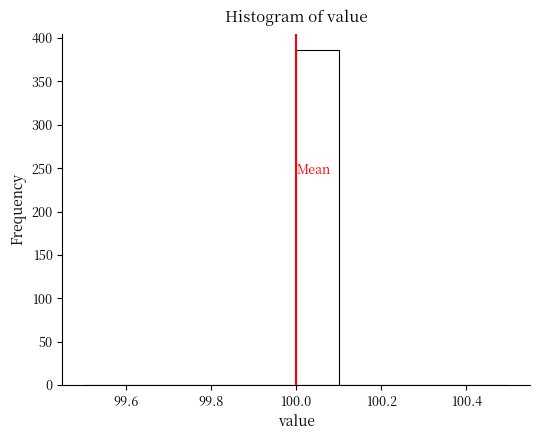

What is the height of the bar covering 100.0 to 100.1 on the x-axis? The values are not printed on the chart, so give them approximately, as read against the axis.

385